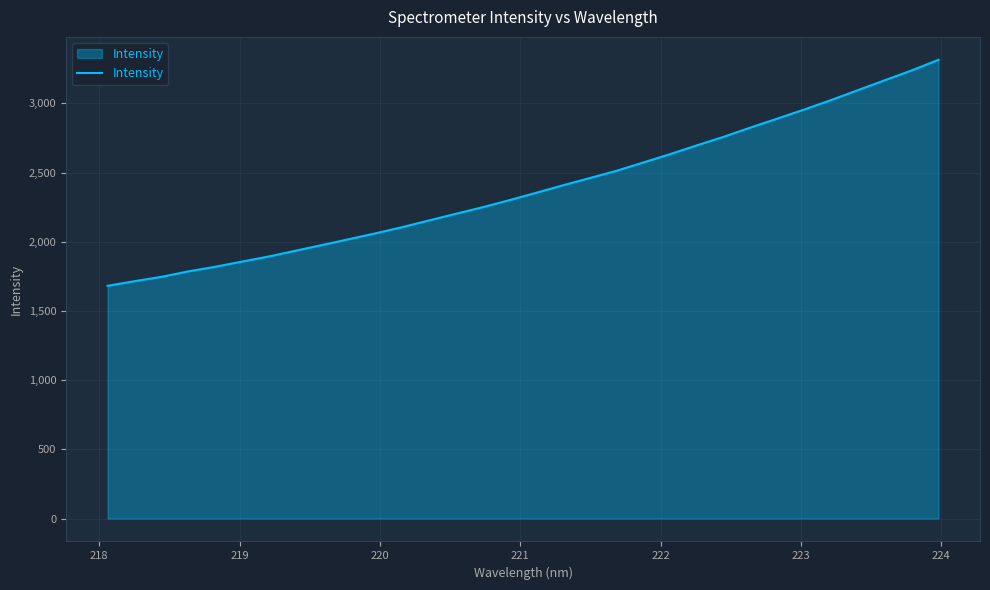

What is the maximum value shown in the chart?

3314.6